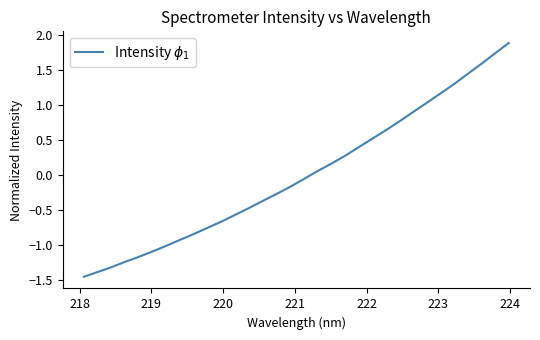

What is the difference between the maximum and minimum values?

3.3